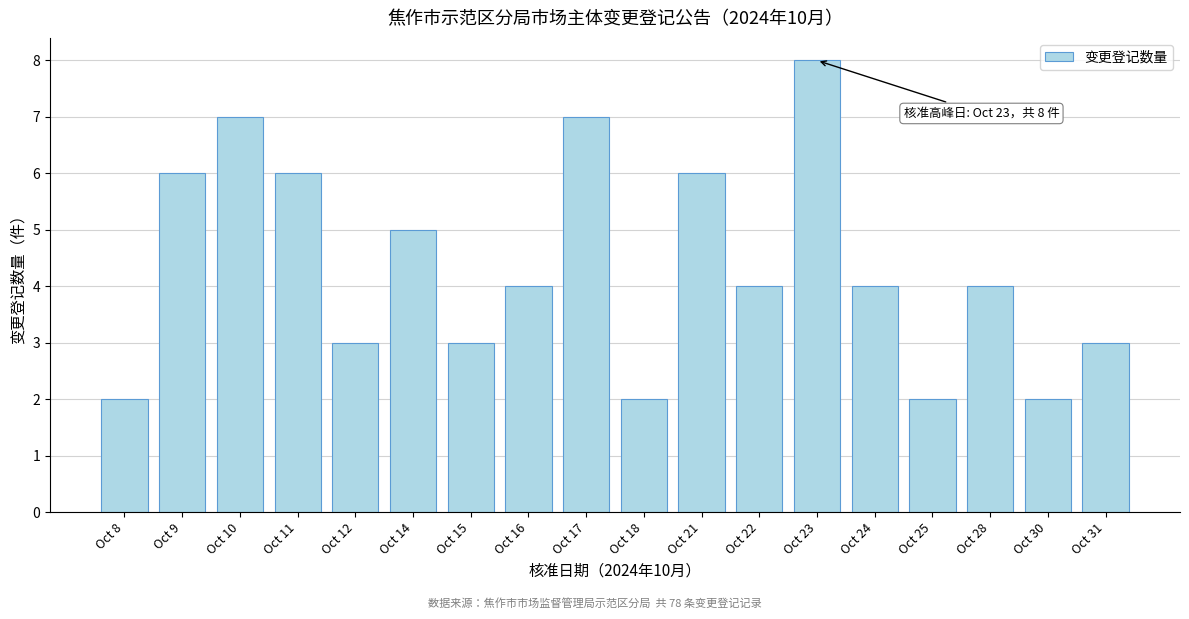

Reading left to right, what are all the values shown in this chart?

Oct 8=2	Oct 9=6	Oct 10=7	Oct 11=6	Oct 12=3	Oct 14=5	Oct 15=3	Oct 16=4	Oct 17=7	Oct 18=2	Oct 21=6	Oct 22=4	Oct 23=8	Oct 24=4	Oct 25=2	Oct 28=4	Oct 30=2	Oct 31=3